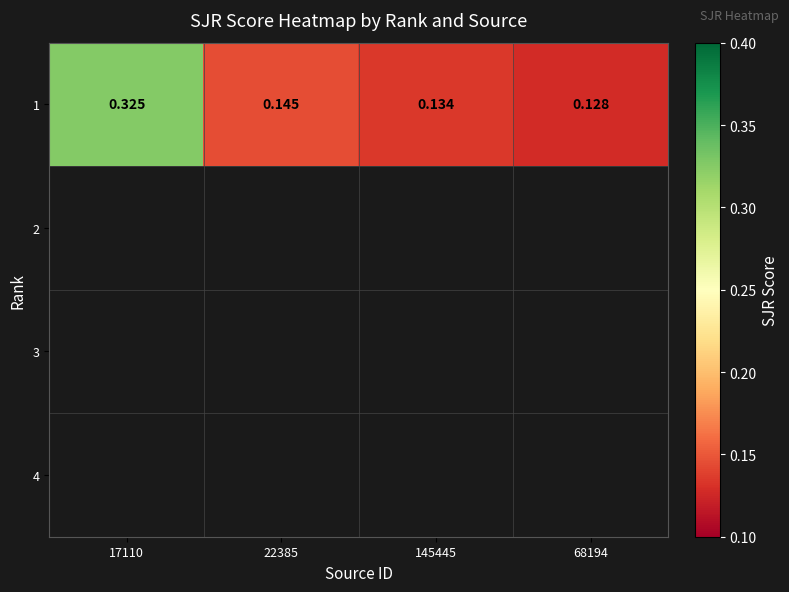

At how many categories does at least one series exceed 0?

4